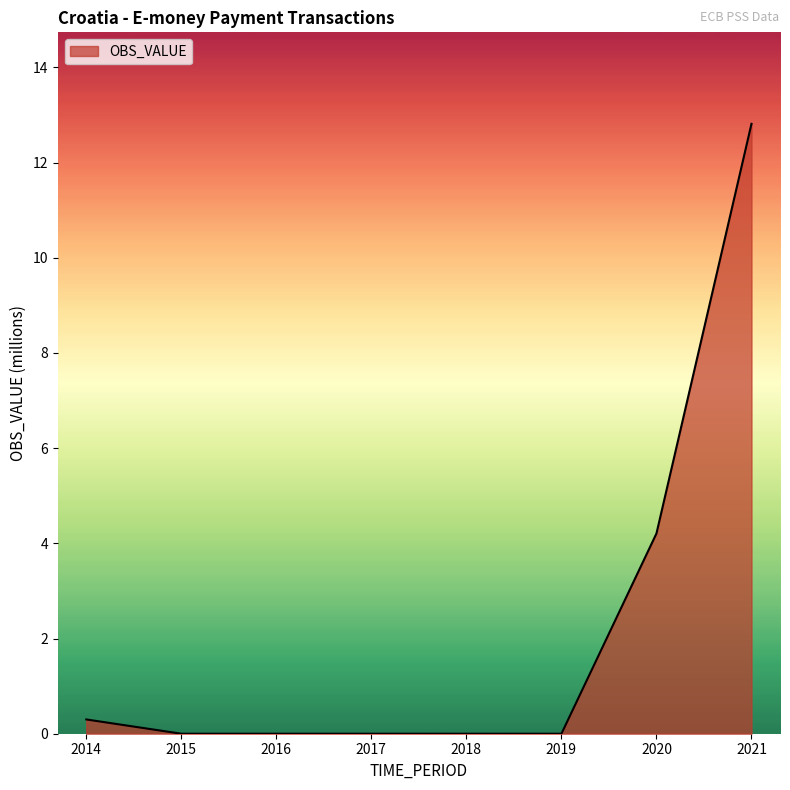

True or false: the data has more than 2 interior local peaks.

False